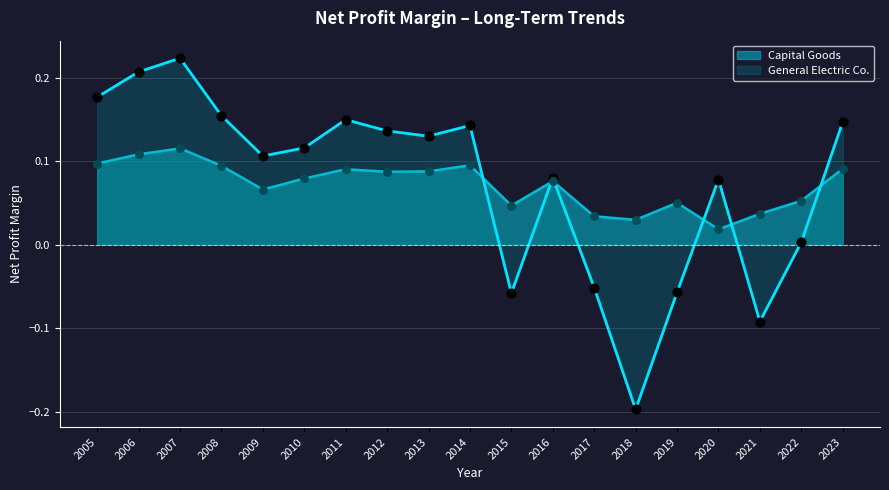

Which series has the largest Y range (max minus min)?

General Electric Co.